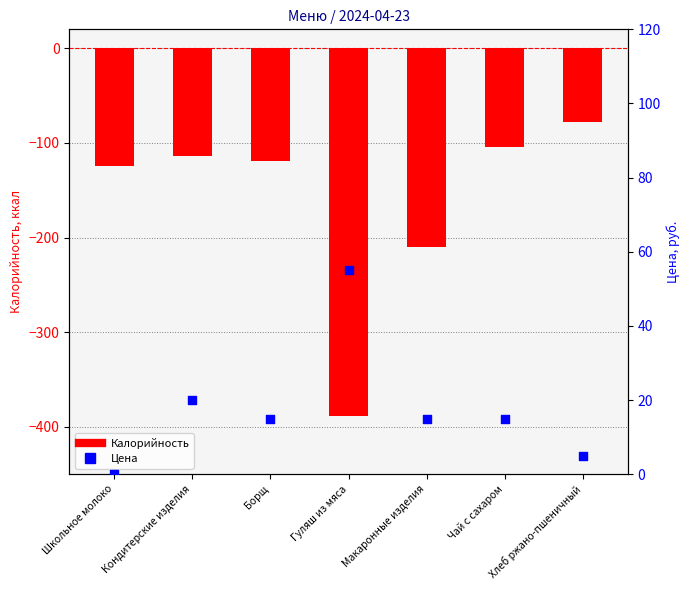

What are all the series names shown in the legend?

Калорийность, Цена